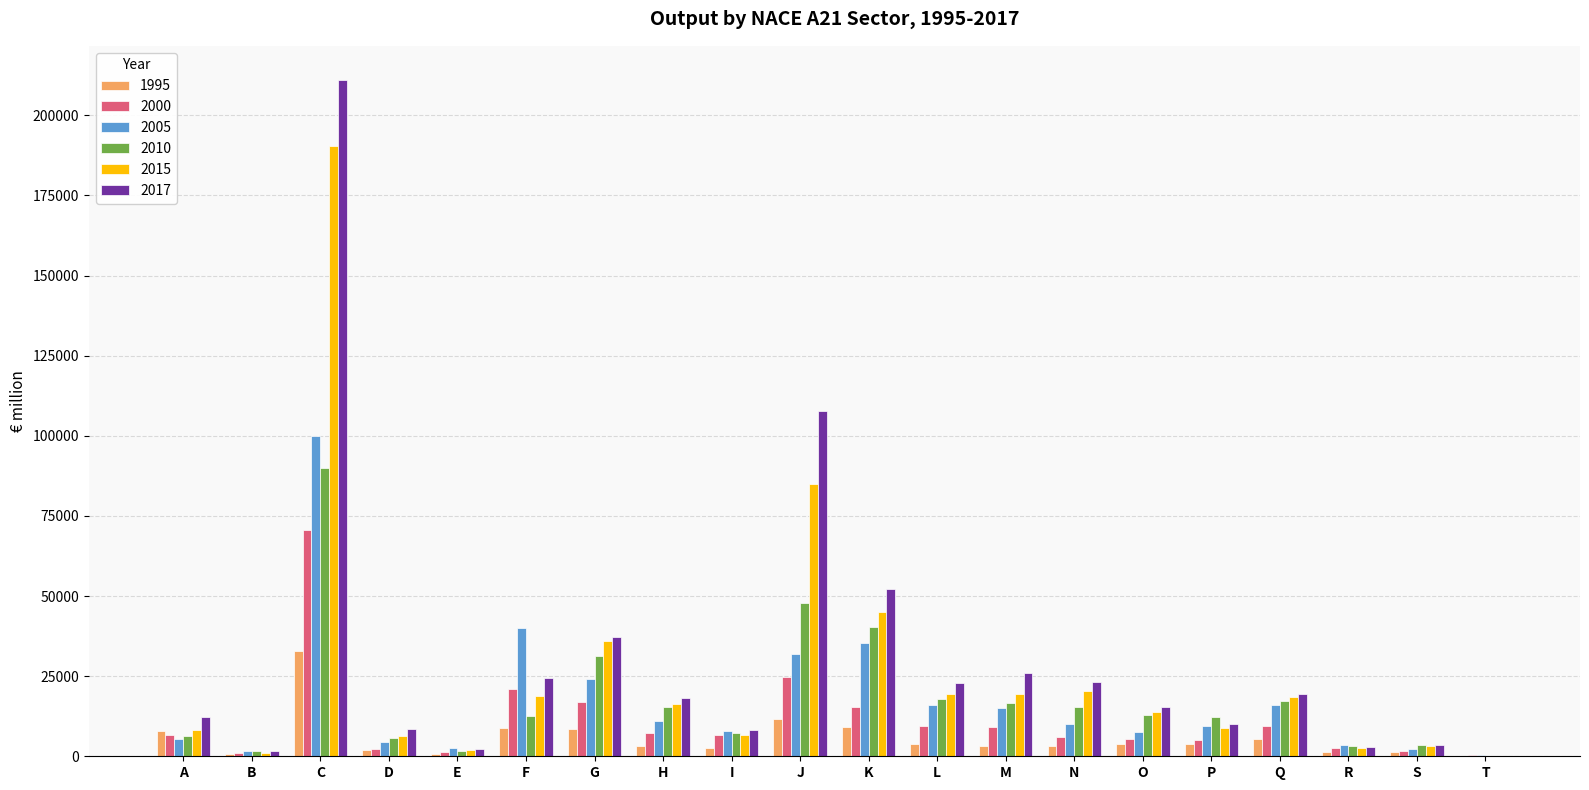

What is the sum of all 1995 values?

113891.4